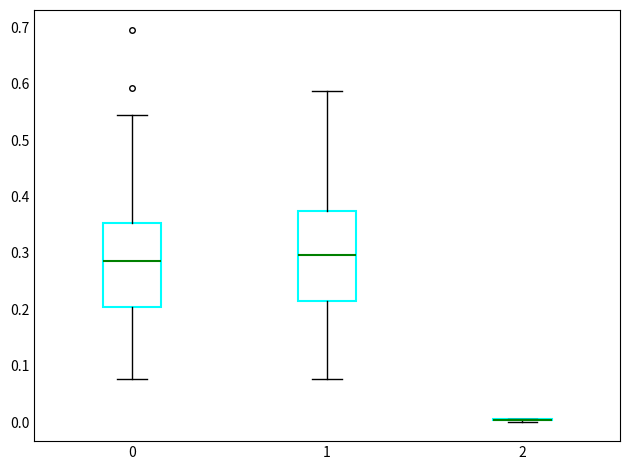

Comparing the boxes themselves (not the whiskers), which one is the tallest?

1